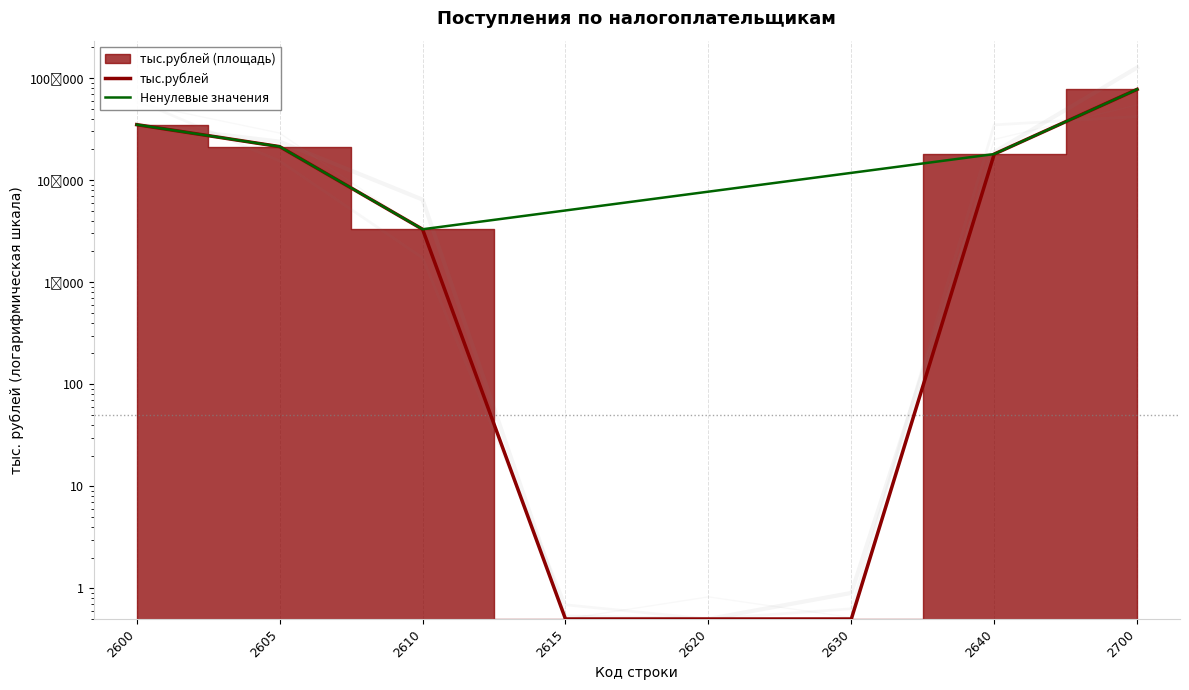

At which category does the chart reach its peak across all series?

2700